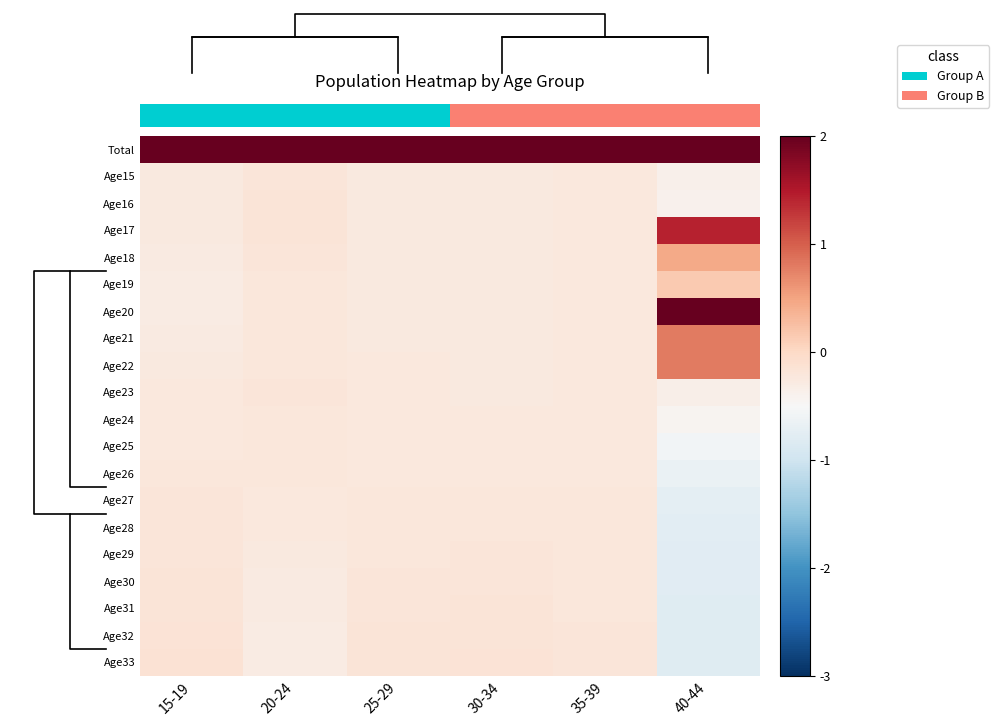

Count the number of data series in this chart.

20